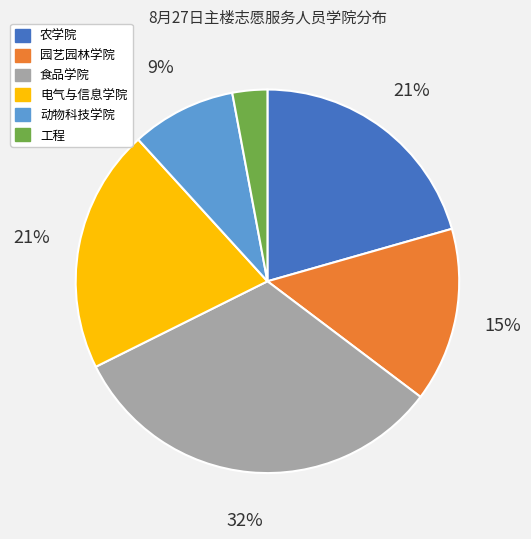

To the nearest percent, what is the difference between the largest and smallest slice percentages?

29%